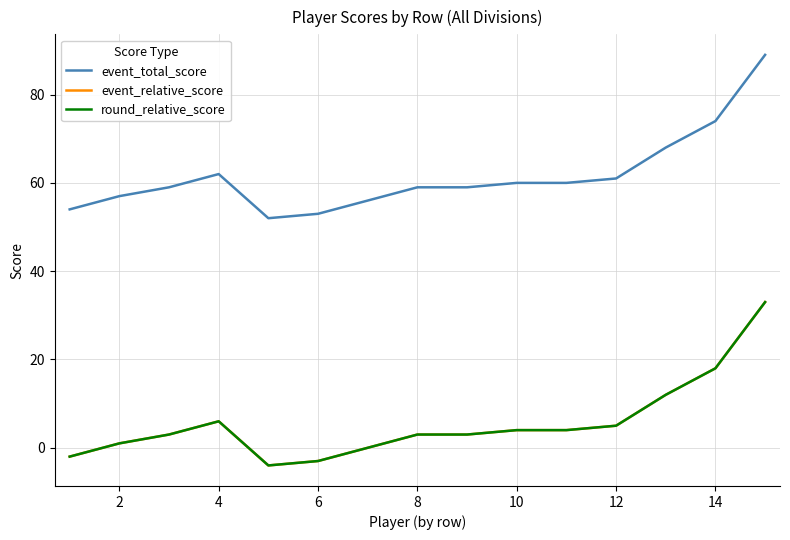

Does the chart display data point markers on the line(s)?

No